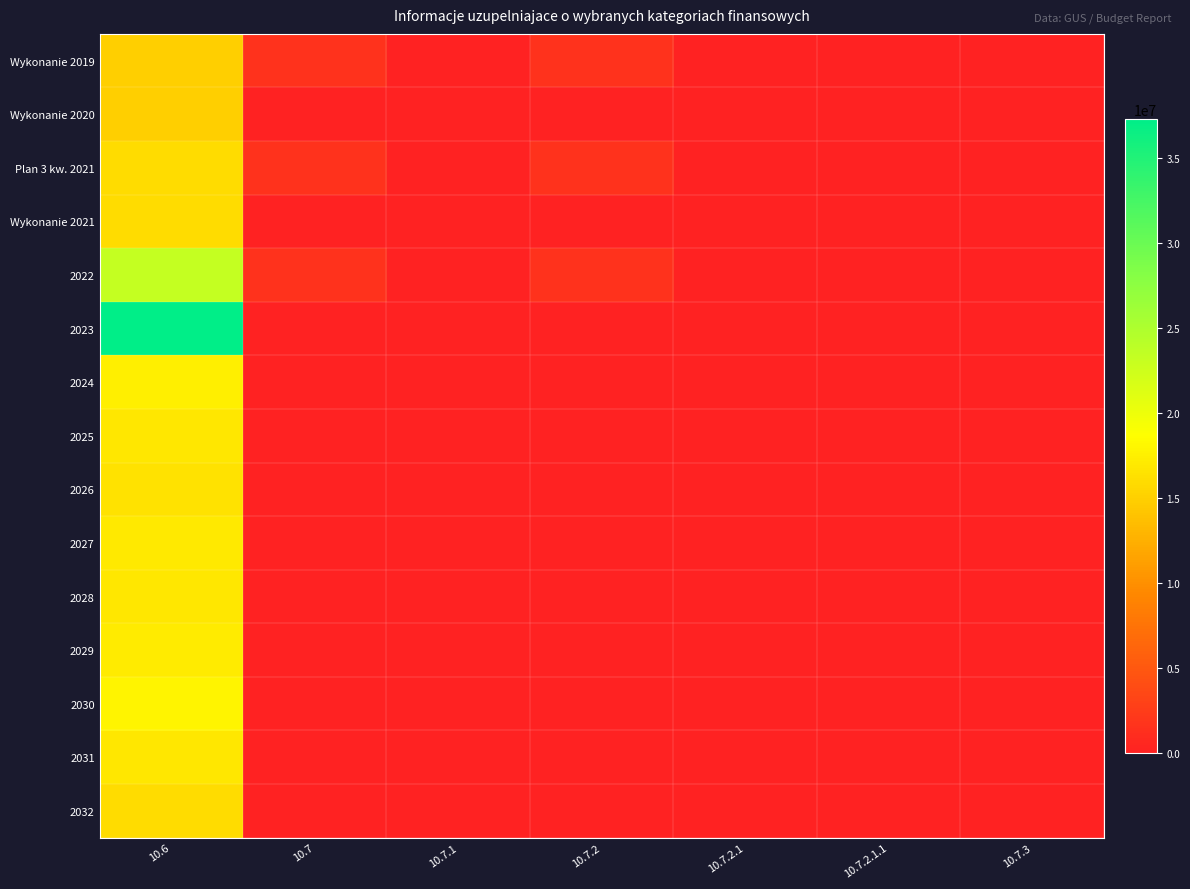

Count the number of data series in this chart.

15